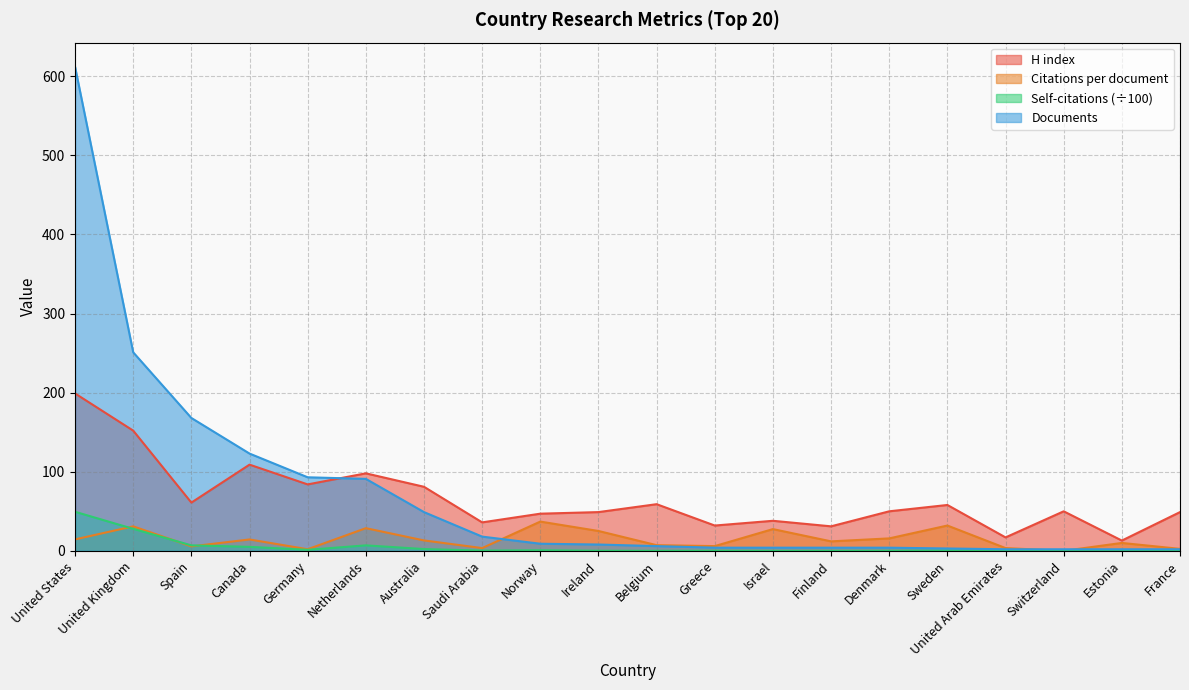

True or false: Self-citations has a value of 6.9 at Spain.

True